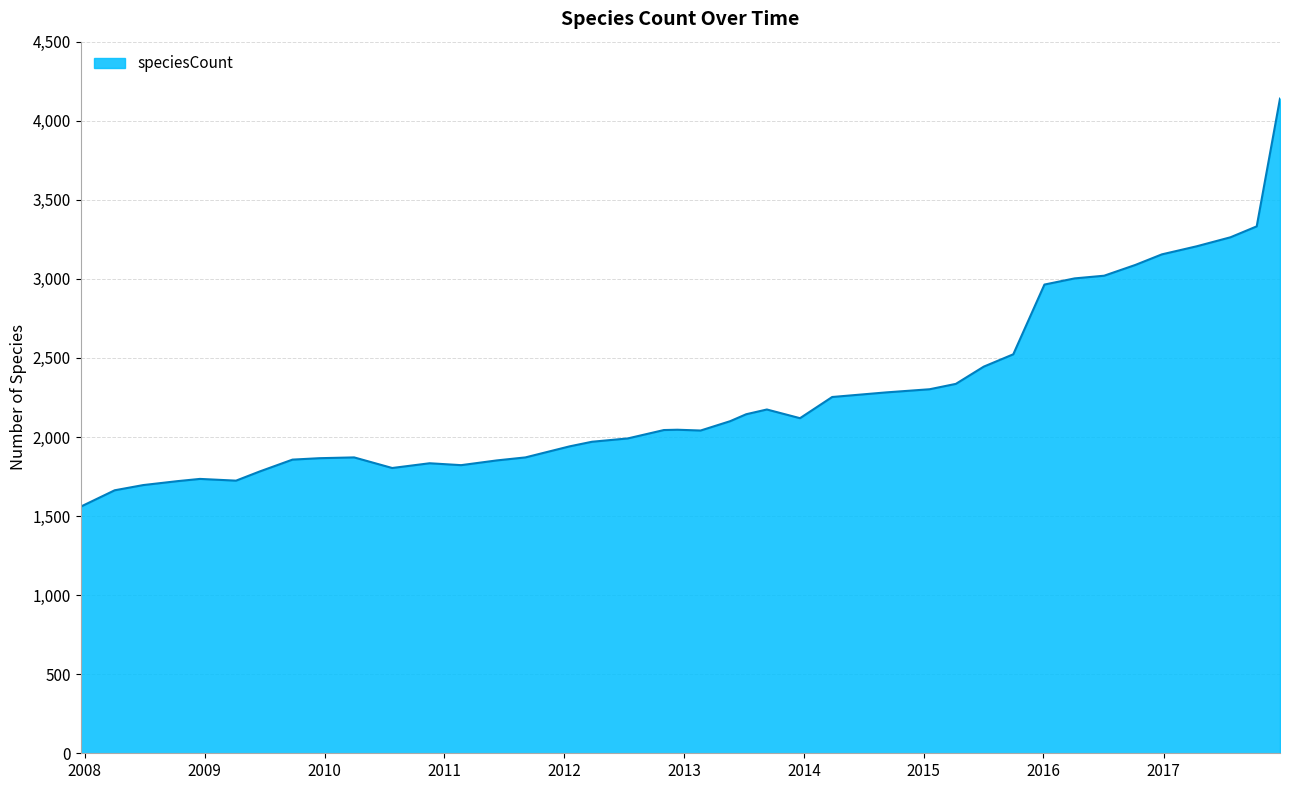

How many categories are shown in the chart?

40